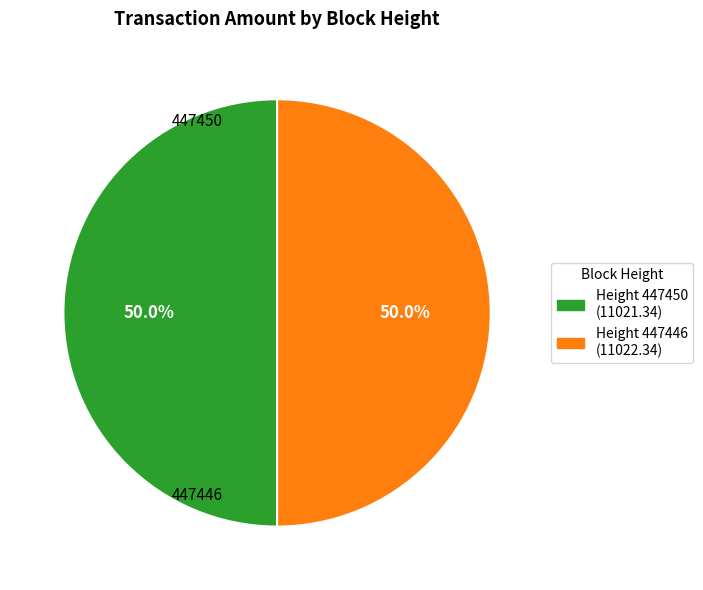

Which slice is the smallest?

447450